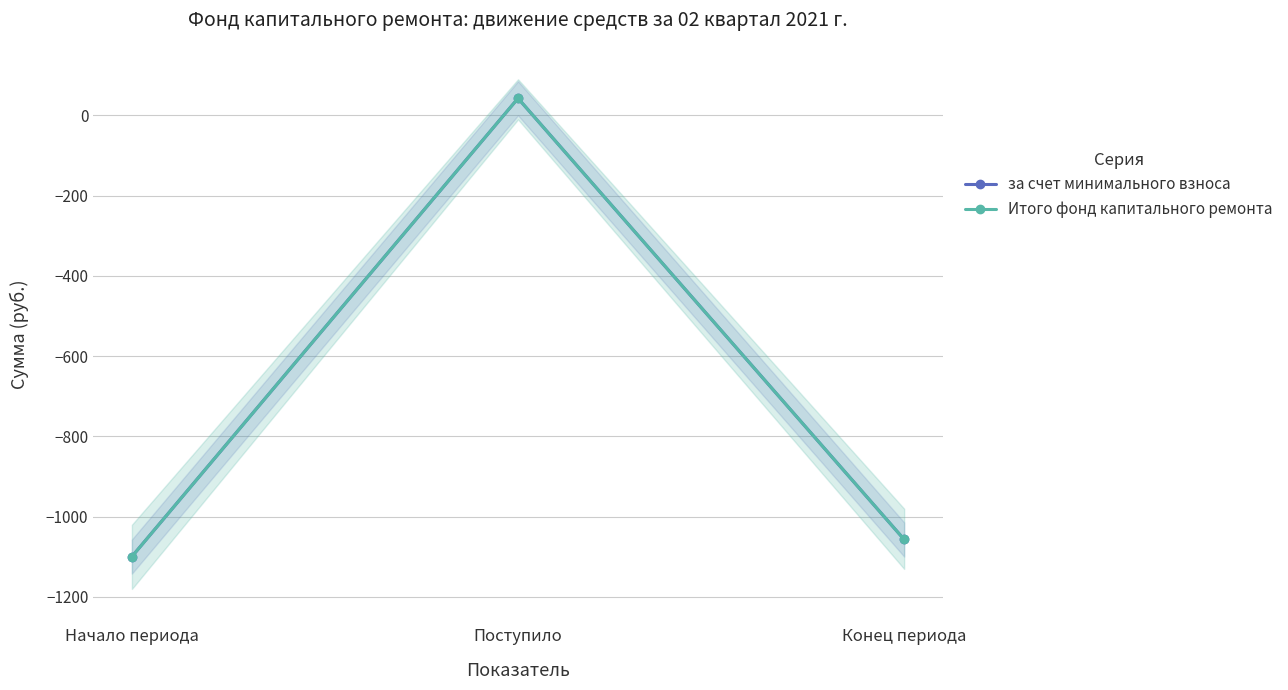

Between Начало периода and Поступило, which is larger?

Поступило